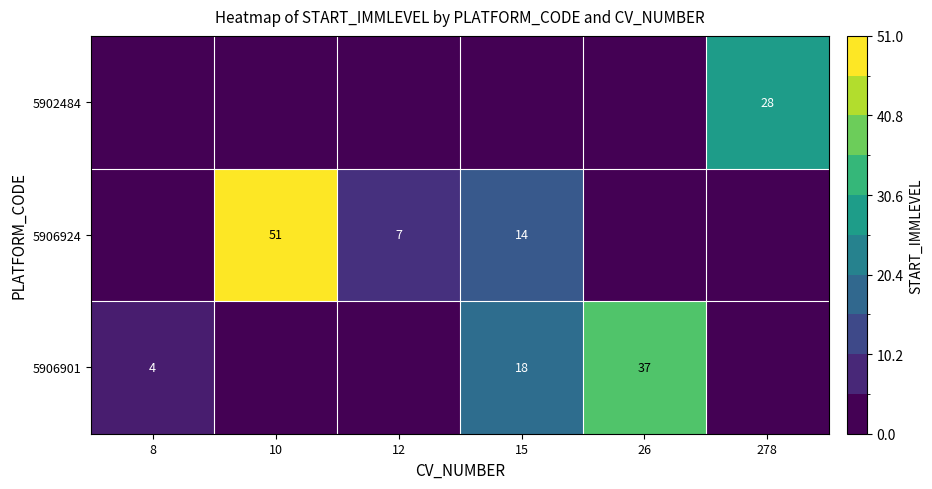

The value of 5906924 at 15 is 24. True or false?

False